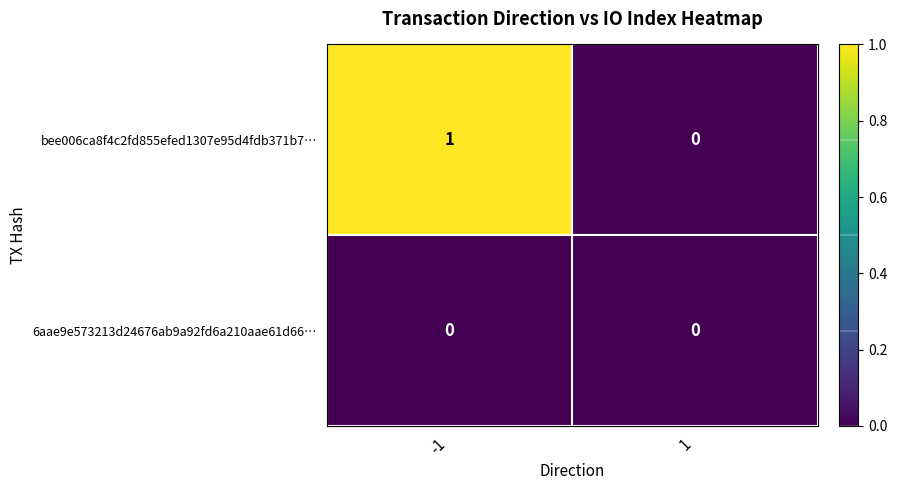

At which category does the chart reach its peak across all series?

-1